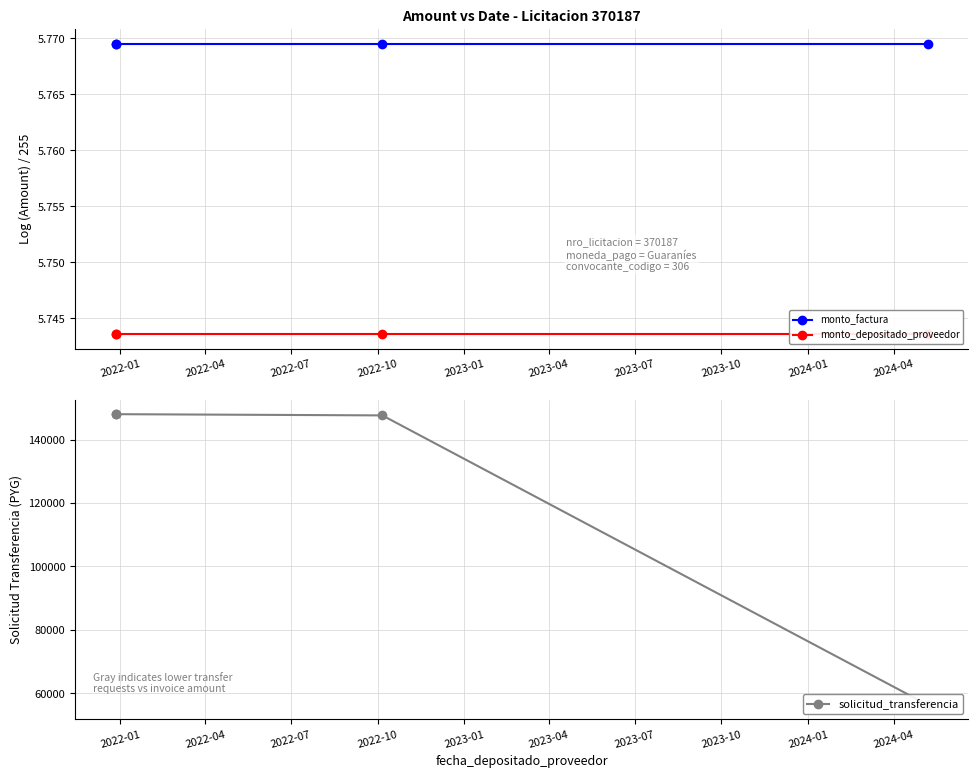

Is it true that monto_depositado_proveedor equals 5.7 at 2022-01?

True